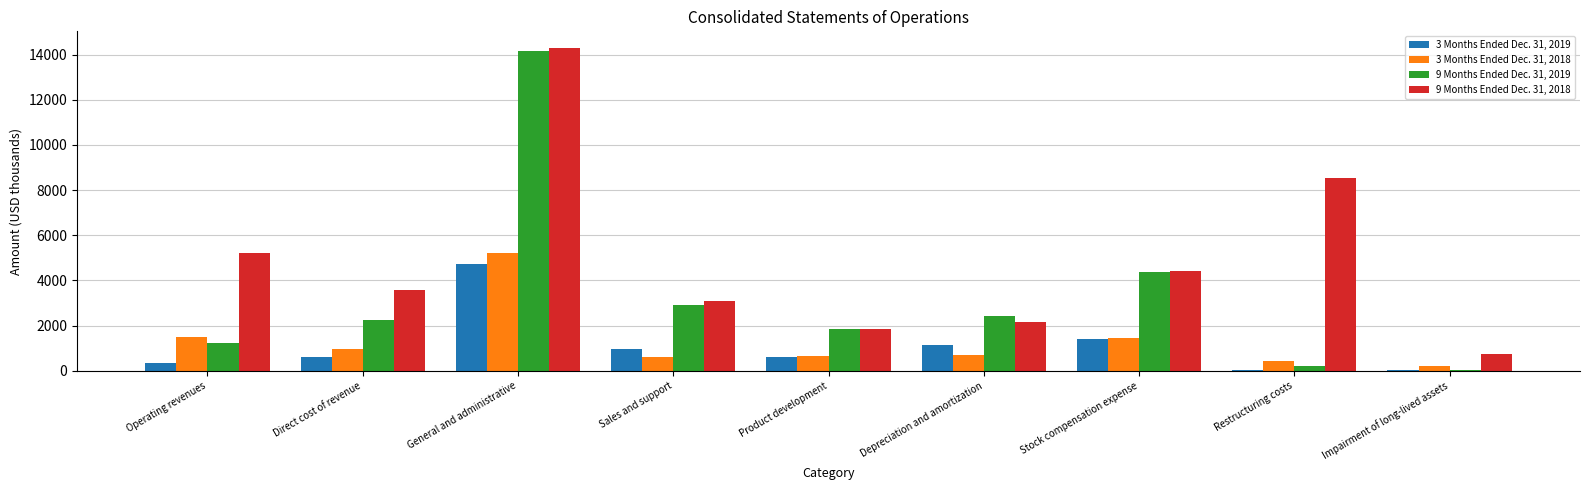

The value of 9 Months Ended Dec. 31, 2018 at Product development is 1846. True or false?

True